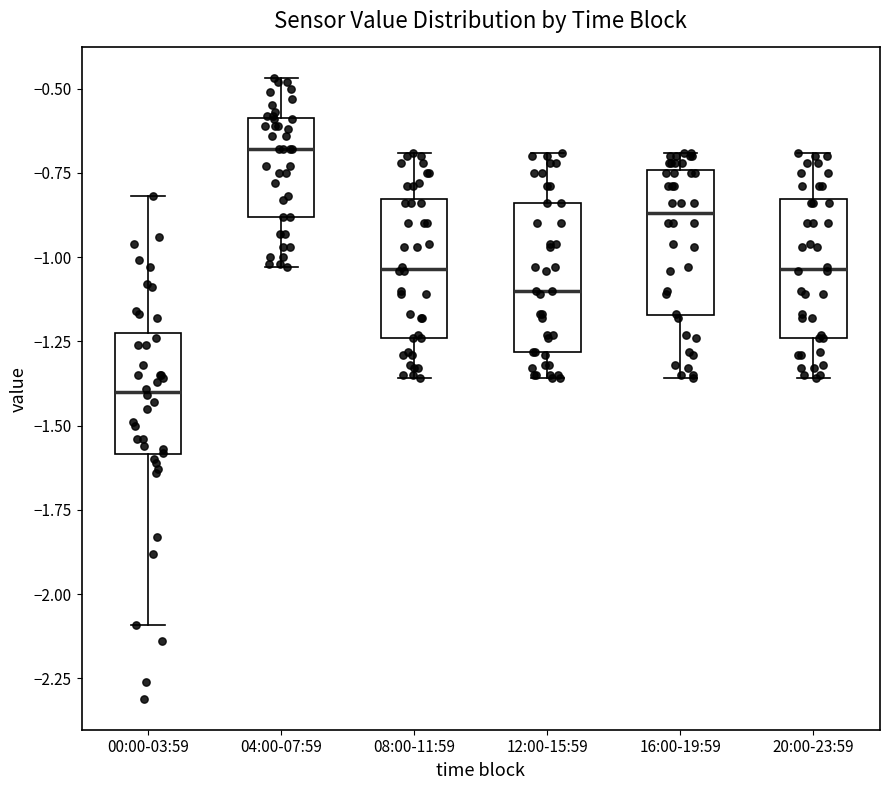

Reading left to right, read every box against the y-axis: the position of its median line, the range the box covers, and the ends of its whiskers. The values are not printed on the chart, so give them approximately, as read against the axis.

00:00-03:59: median -1.40, box -1.60 to -1.20, whiskers -2.10 to -0.80
04:00-07:59: median -0.70, box -0.90 to -0.60, whiskers -1.05 to -0.45
08:00-11:59: median -1.05, box -1.25 to -0.85, whiskers -1.35 to -0.70
12:00-15:59: median -1.10, box -1.30 to -0.85, whiskers -1.35 to -0.70
16:00-19:59: median -0.85, box -1.15 to -0.75, whiskers -1.35 to -0.70
20:00-23:59: median -1.05, box -1.25 to -0.85, whiskers -1.35 to -0.70